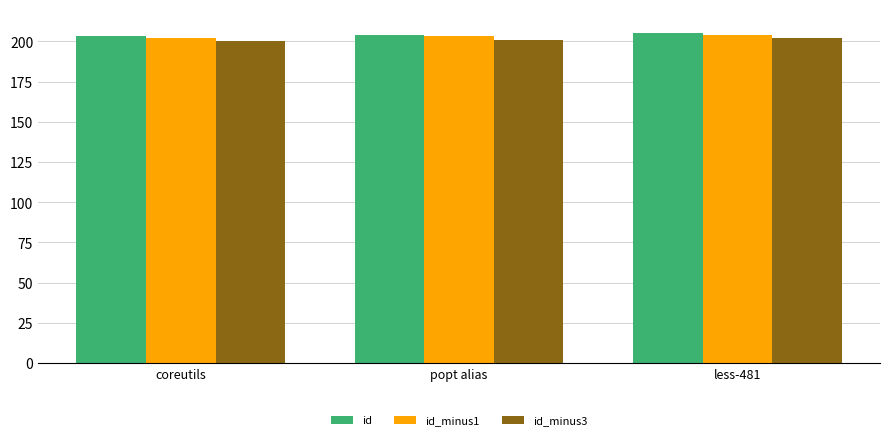

What is the lowest value of the id_minus1 series?

202